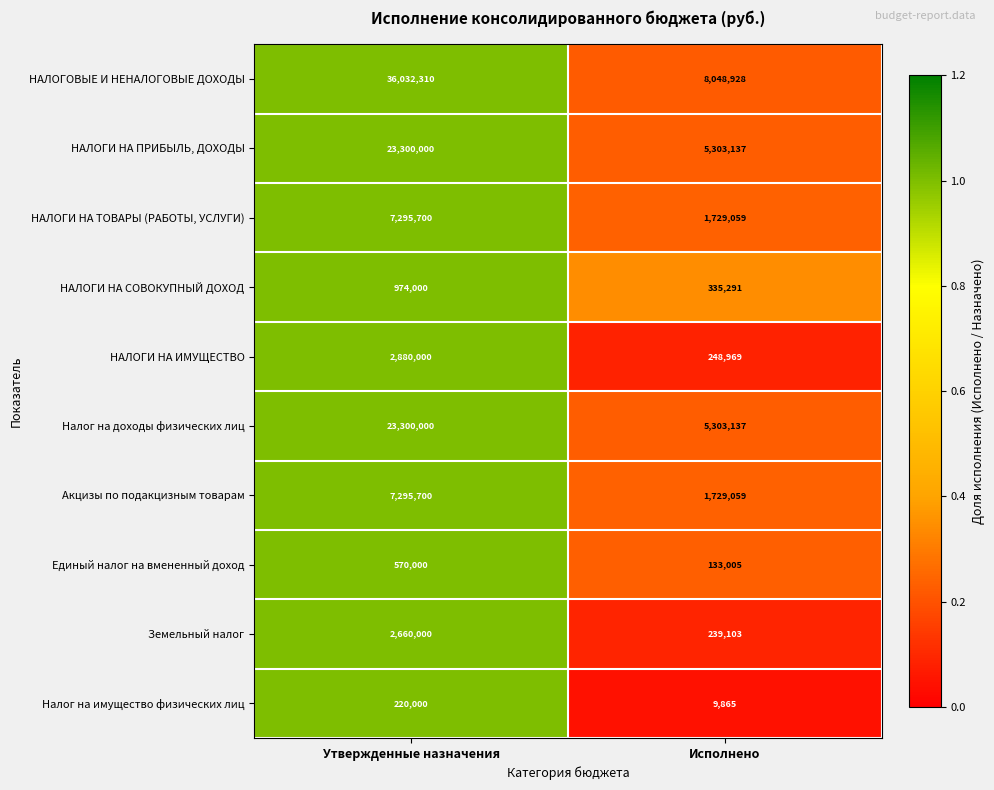

Reading right to left, transcribe all the data shown in this chart.

НАЛОГОВЫЕ И НЕНАЛОГОВЫЕ ДОХОДЫ: Исполнено=8048928	Утвержденные назначения=36032310
НАЛОГИ НА ПРИБЫЛЬ, ДОХОДЫ: Исполнено=5303137	Утвержденные назначения=23300000
НАЛОГИ НА ТОВАРЫ (РАБОТЫ, УСЛУГИ): Исполнено=1729059	Утвержденные назначения=7295700
НАЛОГИ НА СОВОКУПНЫЙ ДОХОД: Исполнено=335291	Утвержденные назначения=974000
НАЛОГИ НА ИМУЩЕСТВО: Исполнено=248969	Утвержденные назначения=2880000
Налог на доходы физических лиц: Исполнено=5303137	Утвержденные назначения=23300000
Акцизы по подакцизным товарам: Исполнено=1729059	Утвержденные назначения=7295700
Единый налог на вмененный доход: Исполнено=133005	Утвержденные назначения=570000
Земельный налог: Исполнено=239103	Утвержденные назначения=2660000
Налог на имущество физических лиц: Исполнено=9865	Утвержденные назначения=220000